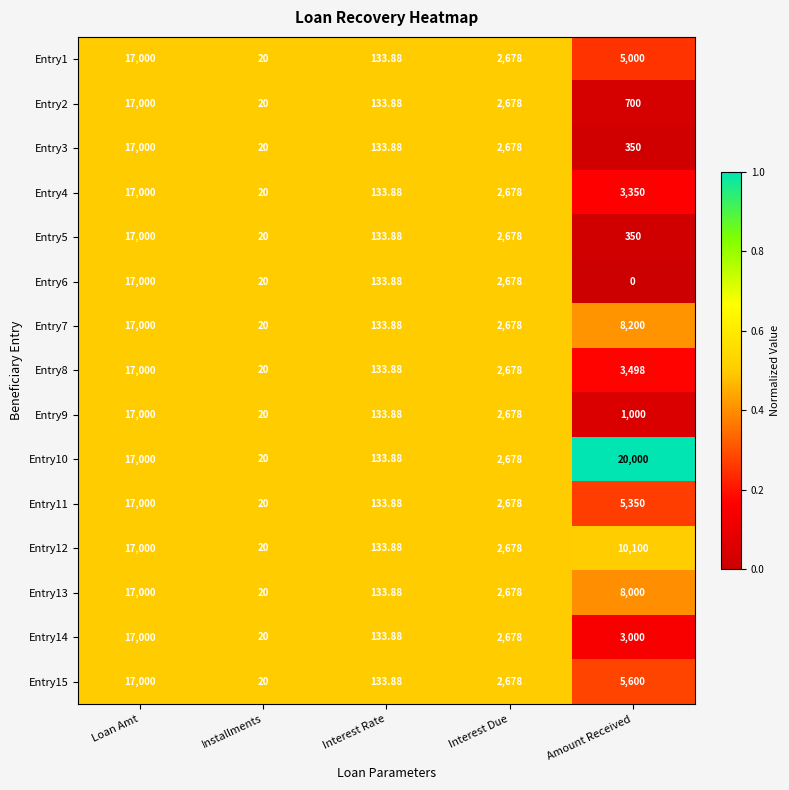

Rank the categories by Entry1 value from lowest to highest.

Installments, Interest Rate, Interest Due, Amount Received, Loan Amt